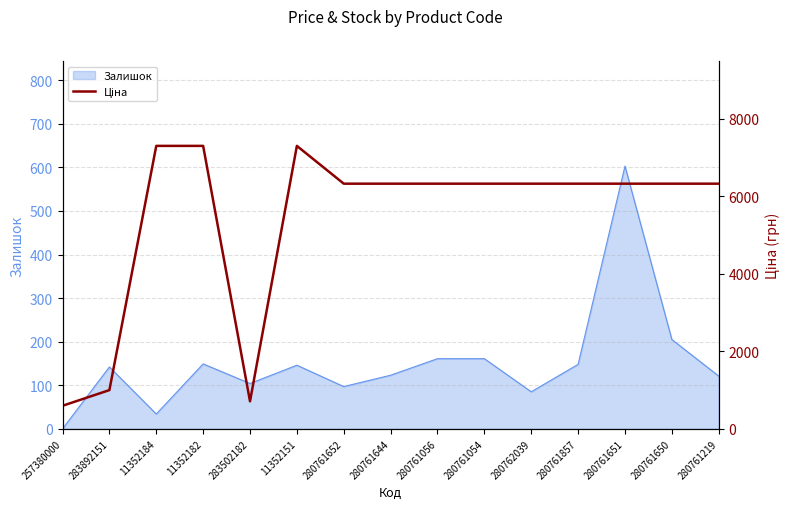

True or false: Залишок has a value of 52 at 280762039.

False